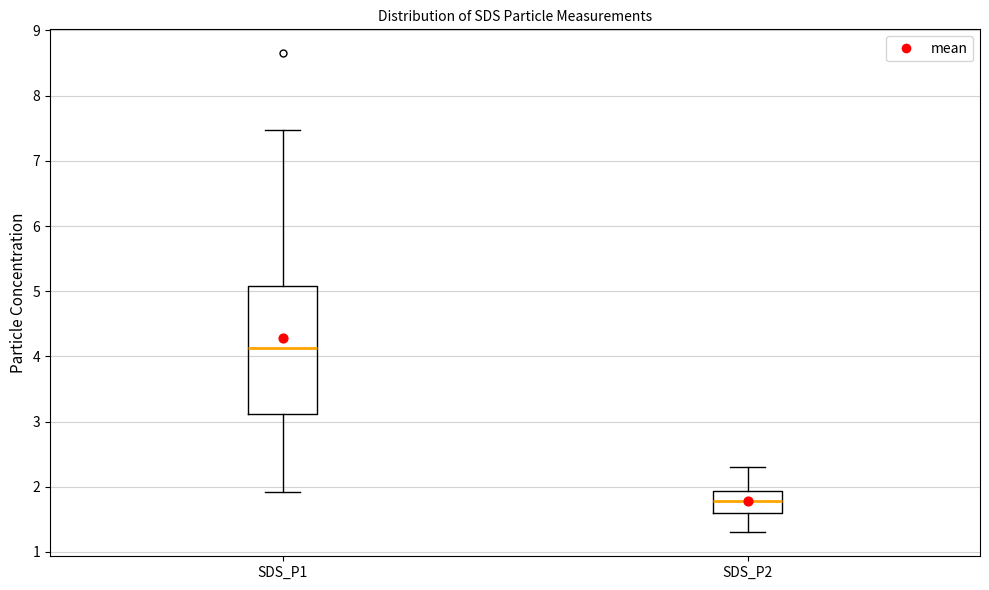

Where does the median line of the box for SDS_P1 sit on the y-axis? The values are not printed on the chart, so give them approximately, as read against the axis.

4.1